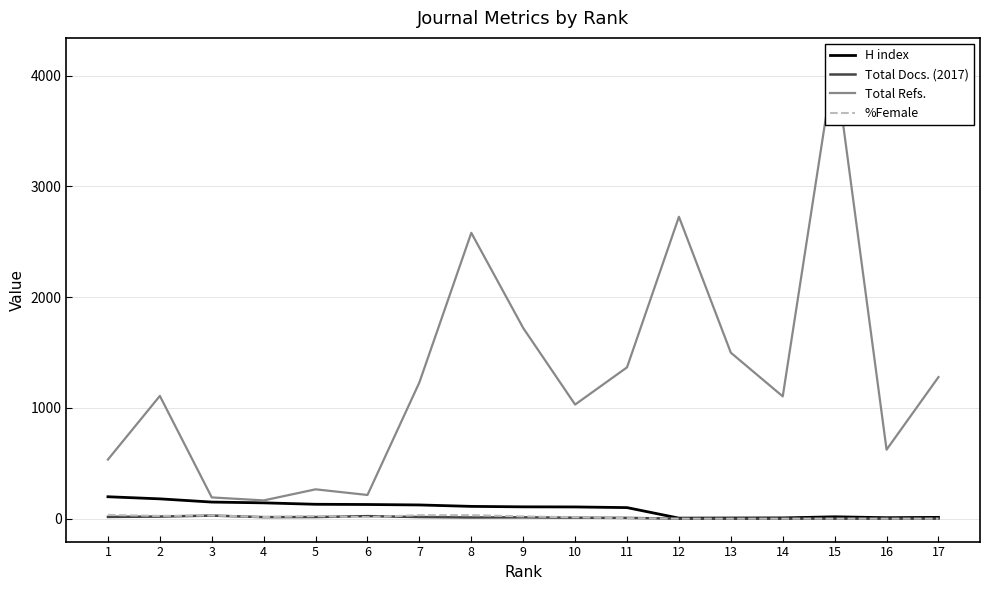

What is the difference between the second highest and minimum values in the H index series?

174